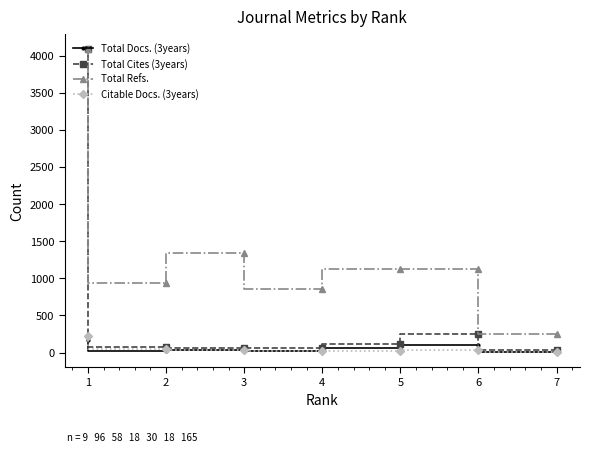

True or false: Citable Docs. (3years) has more than 2 interior local peaks.

False